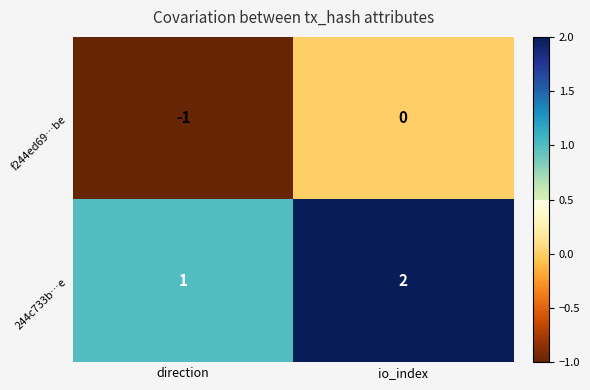

What is the sum of the 244c733b…e values at io_index and direction?

3